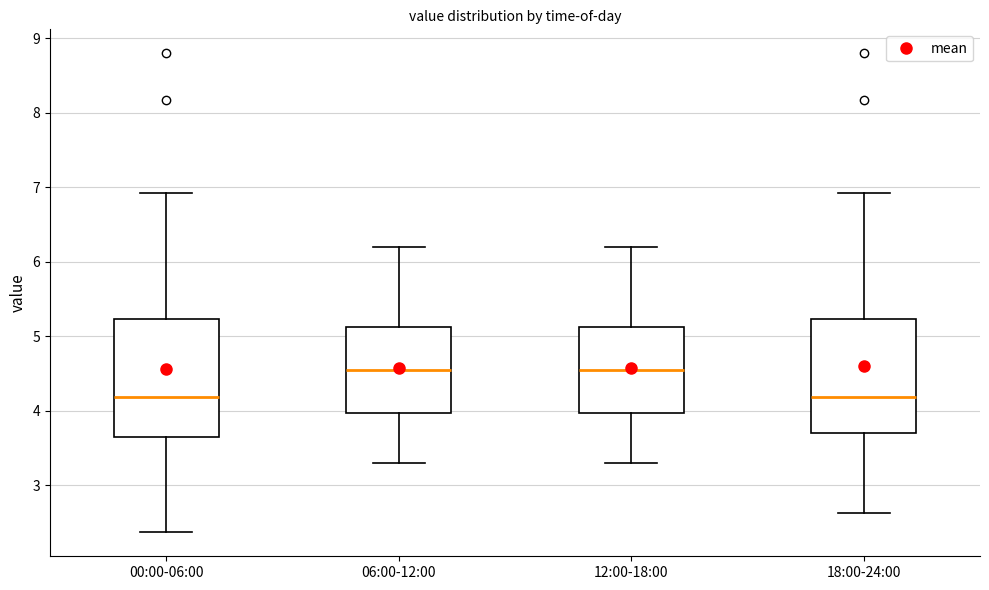

Reading left to right, transcribe this box plot: for each box, give where its median line is, the range the box spans, and where its two whiskers end, as read against the y-axis. The values are not printed on the chart, so give them approximately, as read against the axis.

00:00-06:00: median 4.2, box 3.7 to 5.2, whiskers 2.4 to 6.9
06:00-12:00: median 4.6, box 4.0 to 5.1, whiskers 3.3 to 6.2
12:00-18:00: median 4.6, box 4.0 to 5.1, whiskers 3.3 to 6.2
18:00-24:00: median 4.2, box 3.7 to 5.2, whiskers 2.6 to 6.9